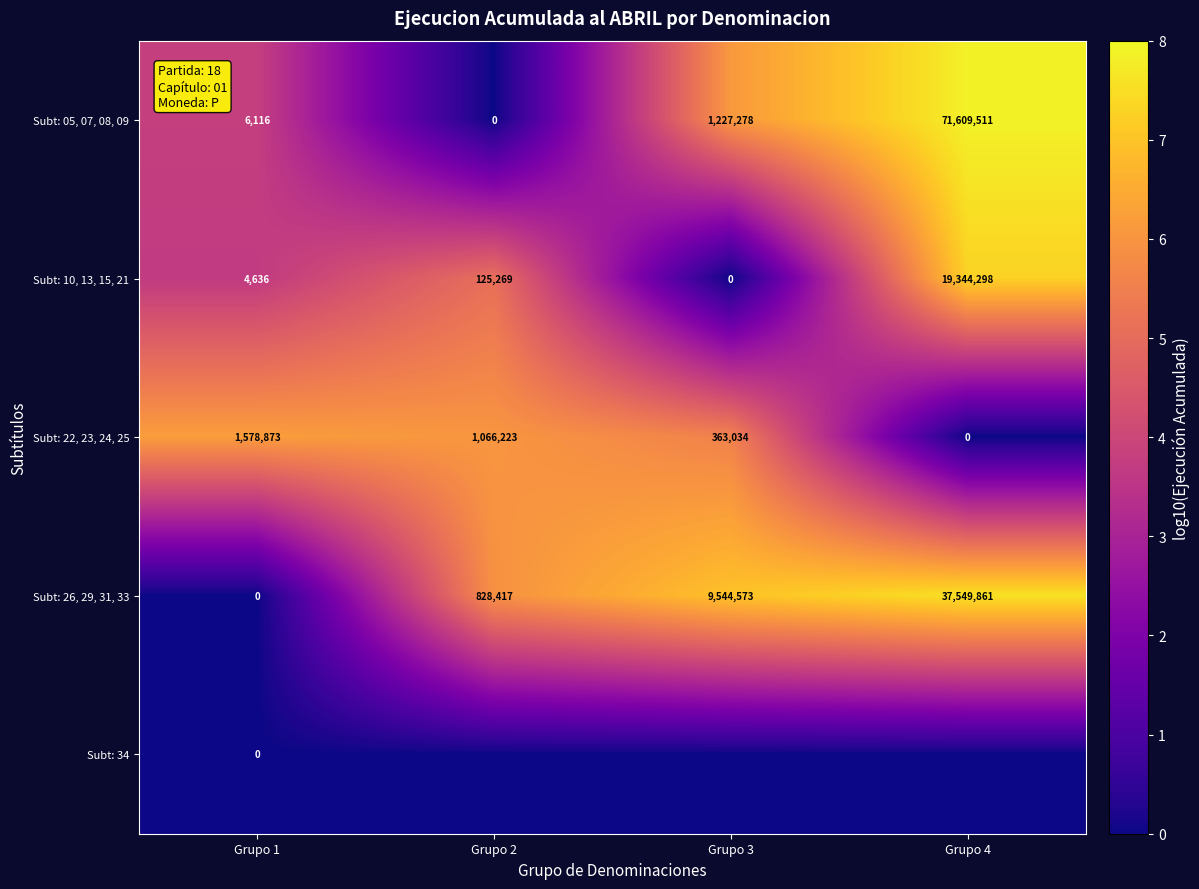

At how many categories does at least one series exceed 1?

4